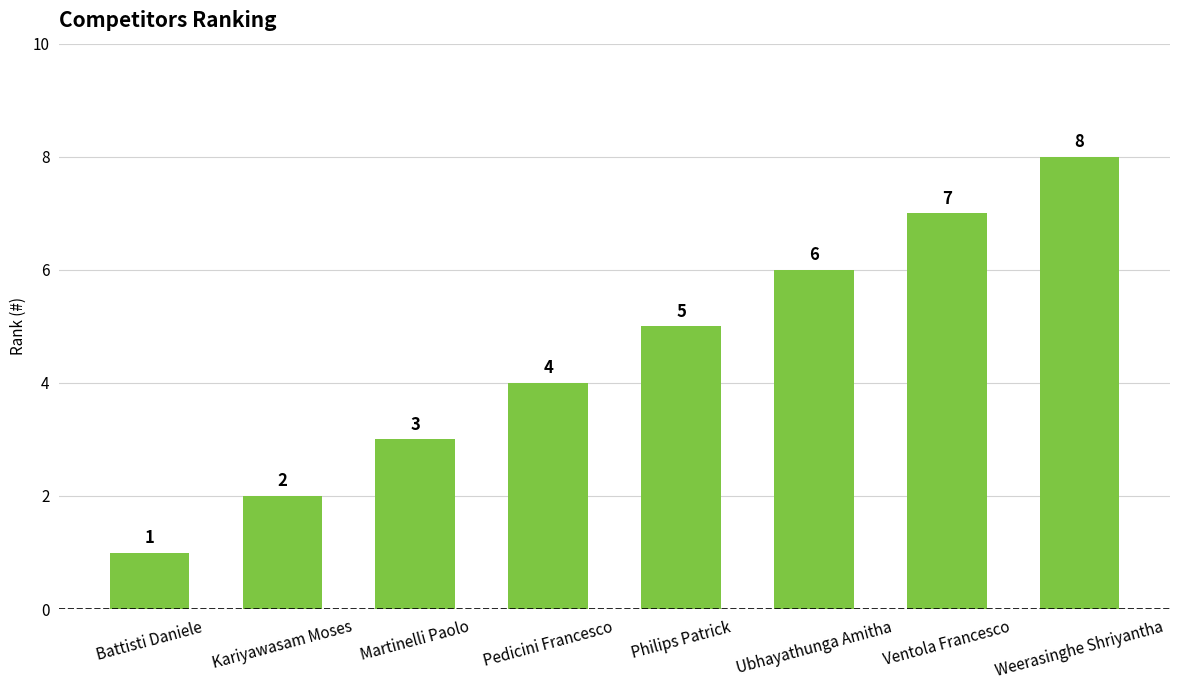

Does the chart contain any negative values?

No